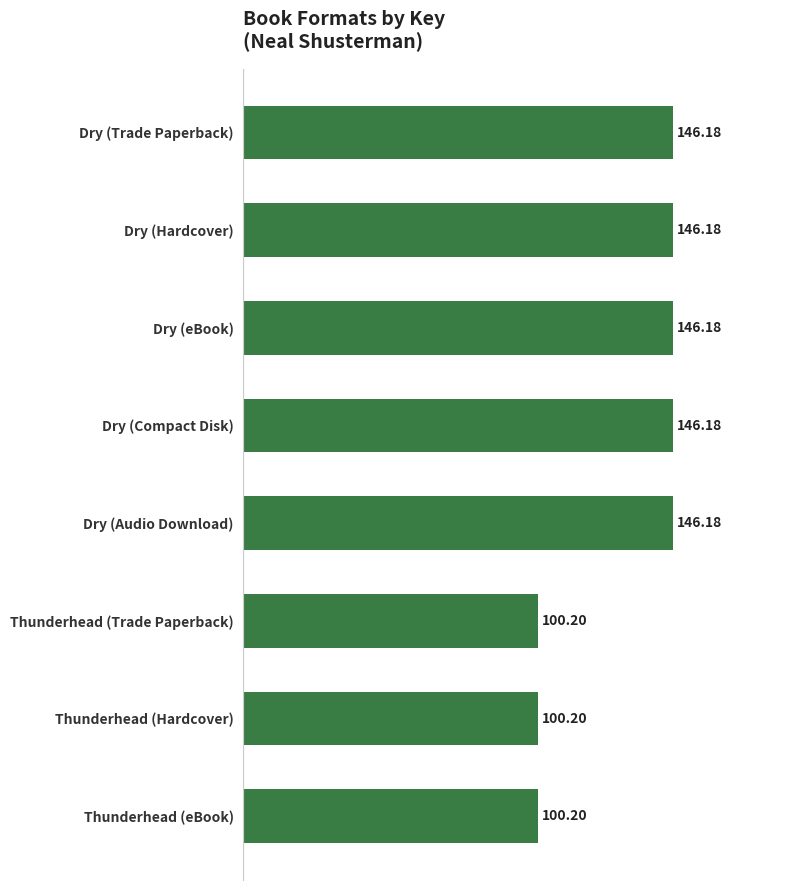

How many distinct data groups are displayed?

1